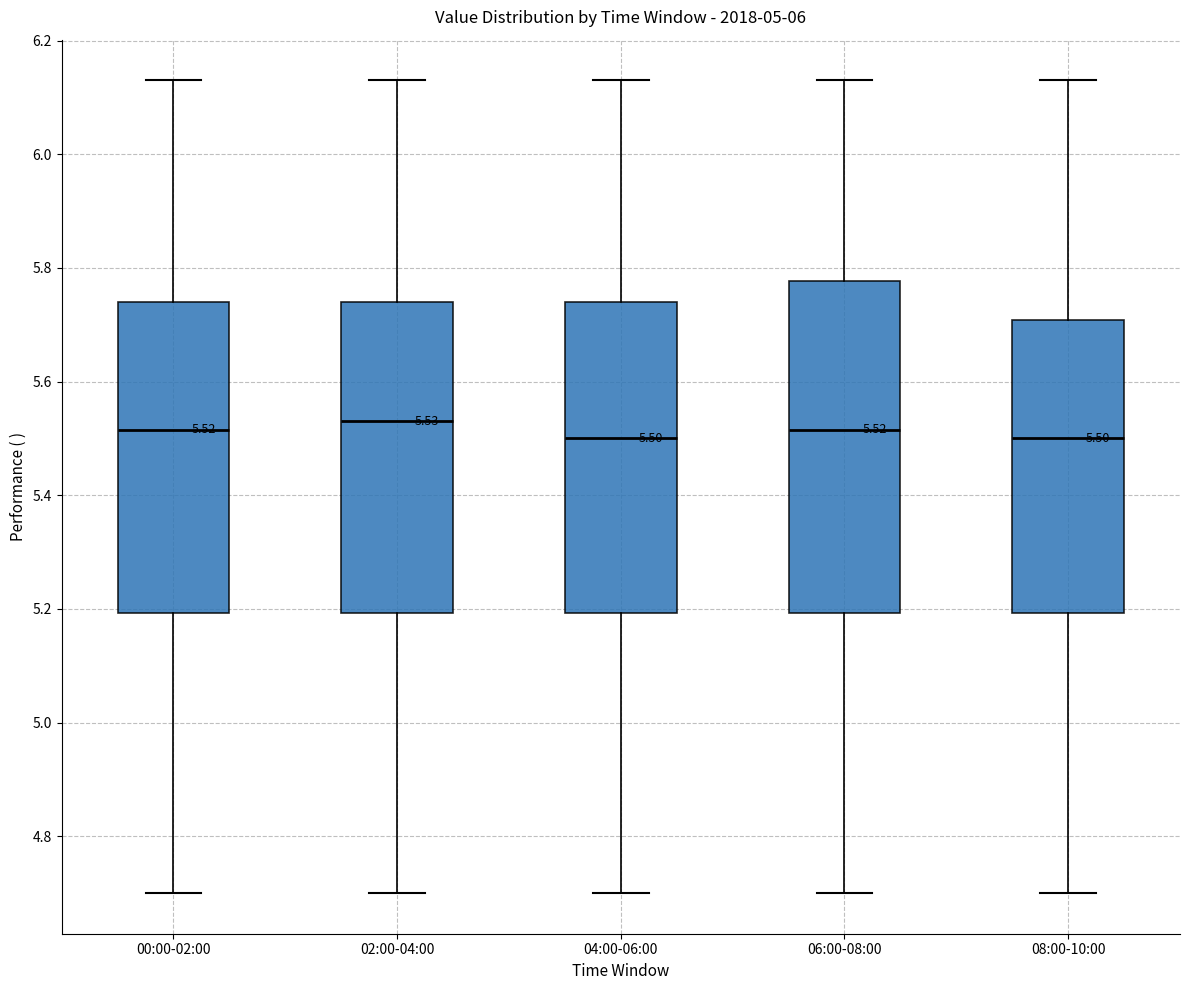

Comparing the boxes themselves (not the whiskers), which one is the tallest?

06:00-08:00